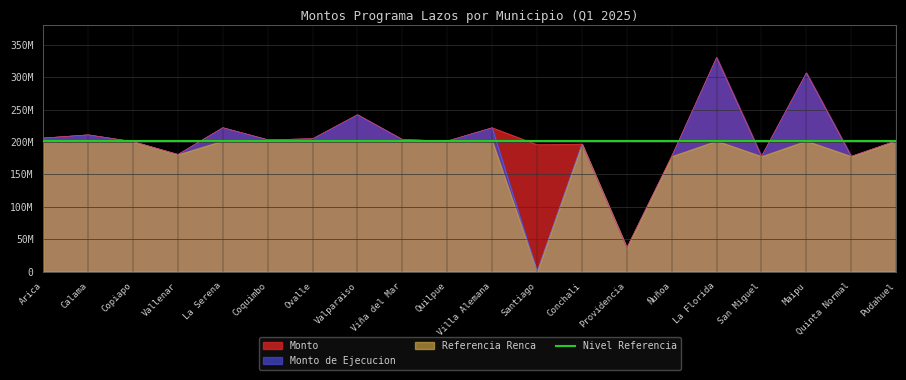

The value of Monto at La Florida is 330489780. True or false?

True